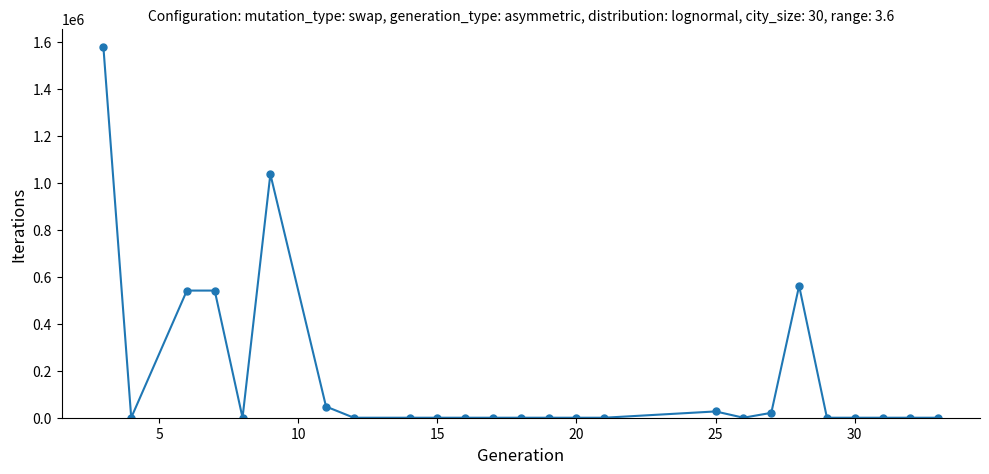

True or false: there are more than 1 points higher than both neighbors.

True